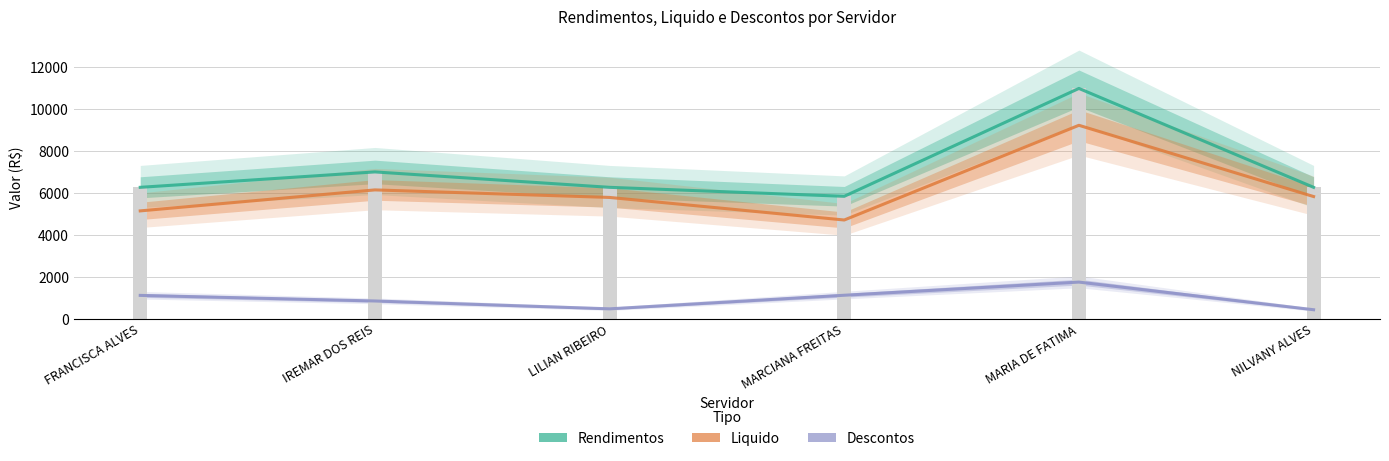

Is the value of Liquido at MARCIANA FREITAS greater than the value of Descontos at MARIA DE FATIMA?

Yes